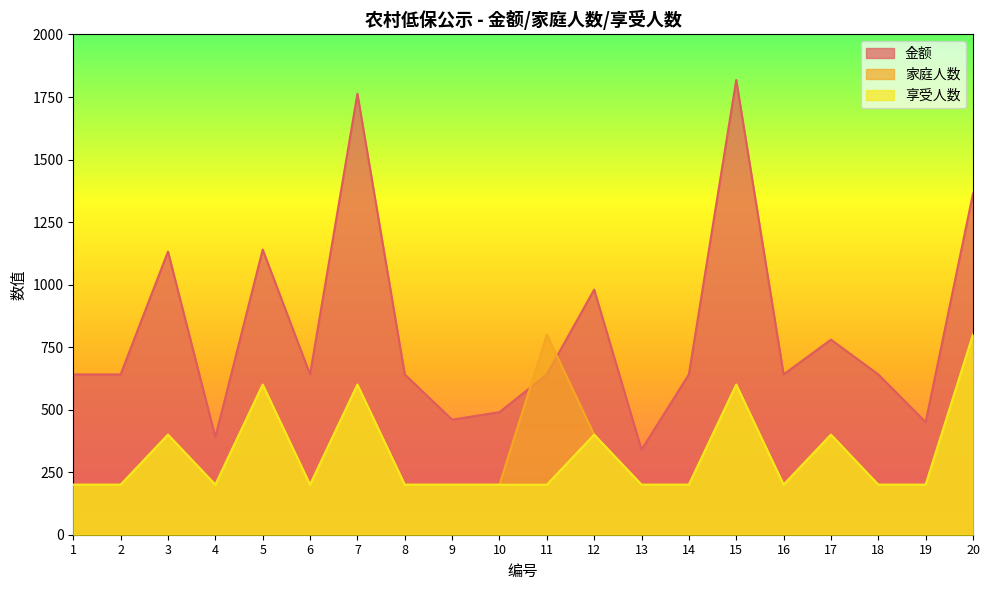

Where is the first local maximum for 家庭人数?

3